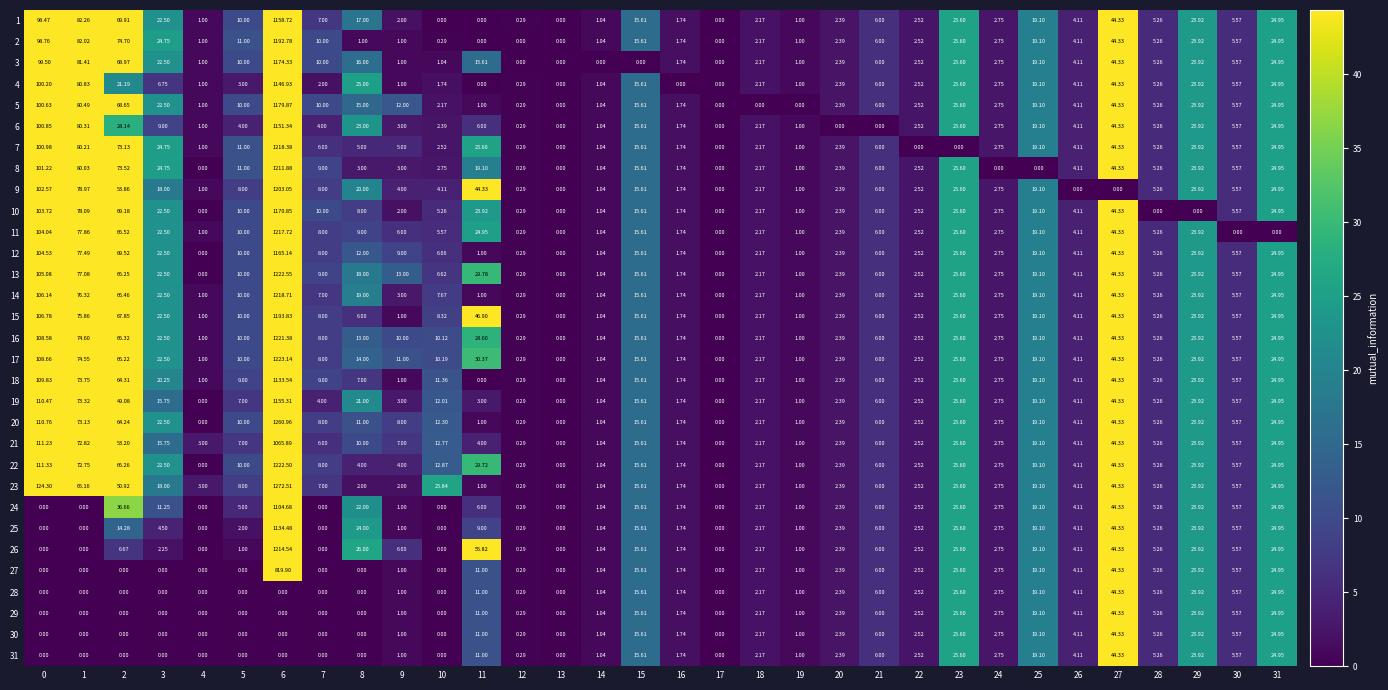

Is the value of 28 at 21 greater than the value of 7 at 19?

Yes